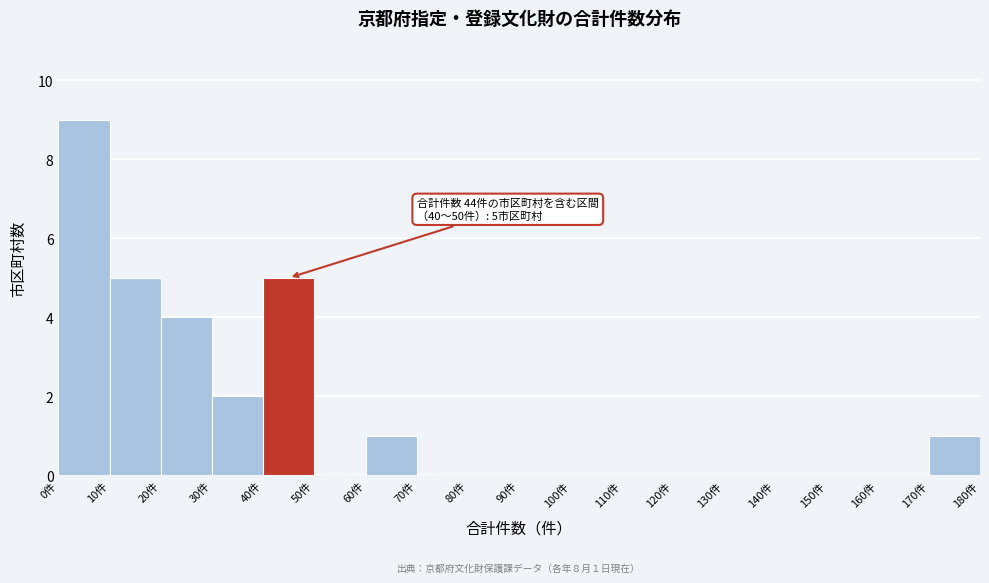

Which range on the x-axis has the tallest bar?

0 to 10